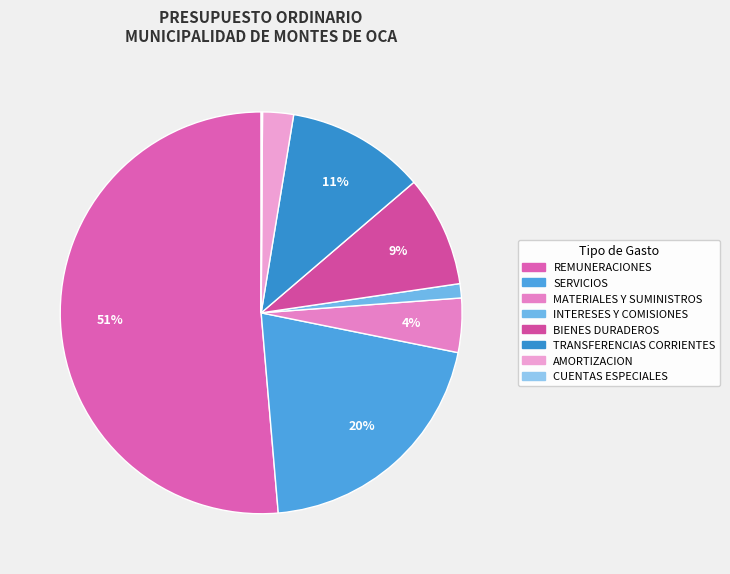

To the nearest percent, what is the average slice percentage?

12%